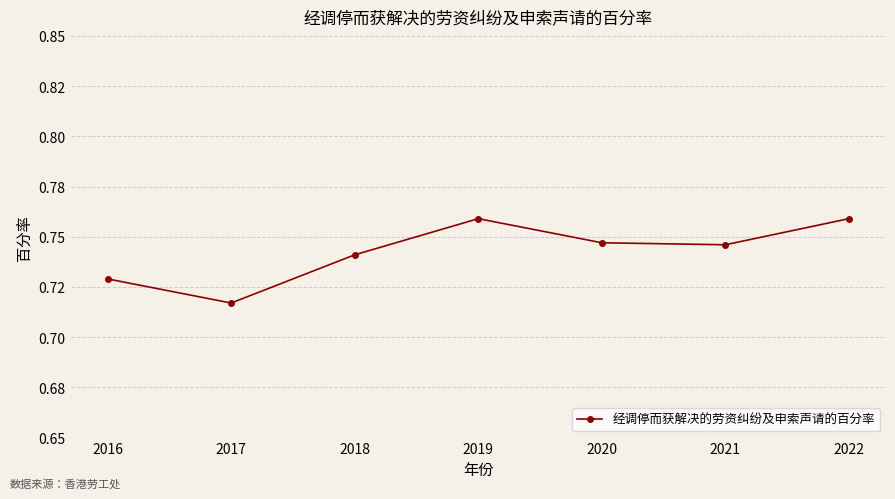

Does the chart have visible grid lines?

Yes